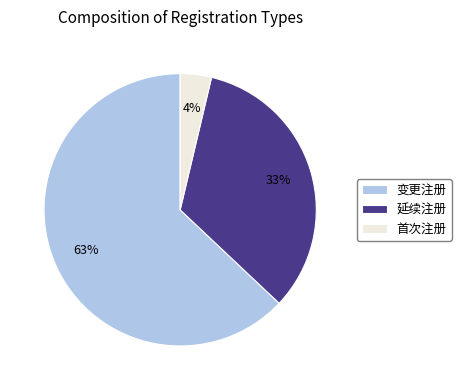

Combined, do 变更注册 and 延续注册 account for over 50%?

Yes